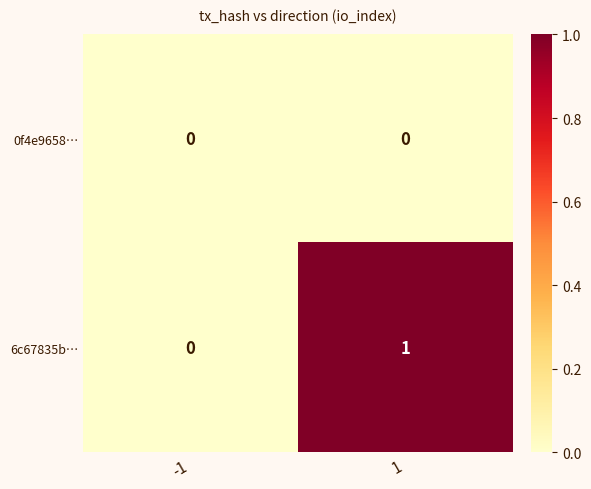

True or false: 0f4e9658… has a value of 0 at 1.

True